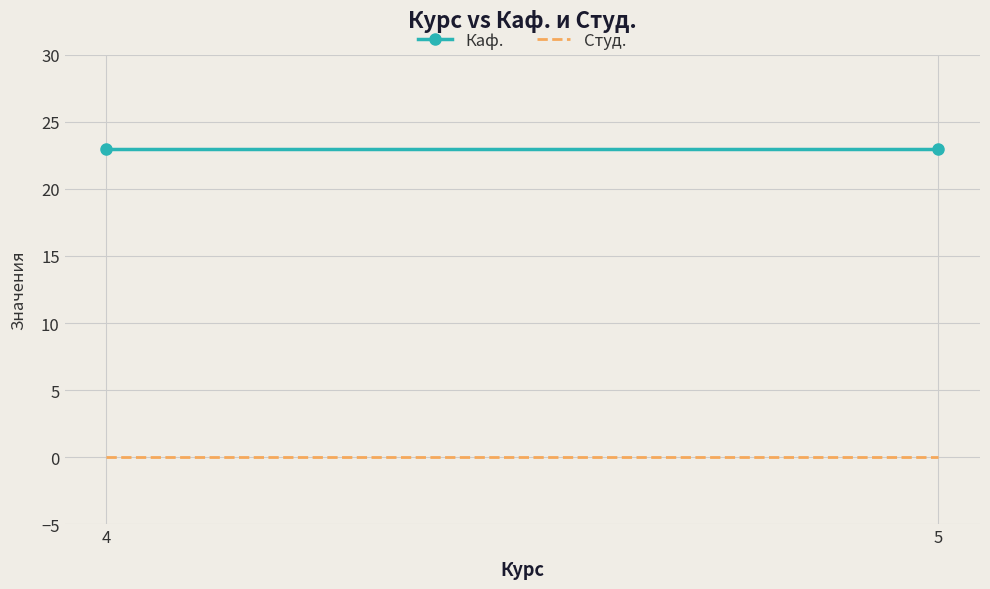

Rank the series by their average value, from lowest to highest.

Студ., Каф.